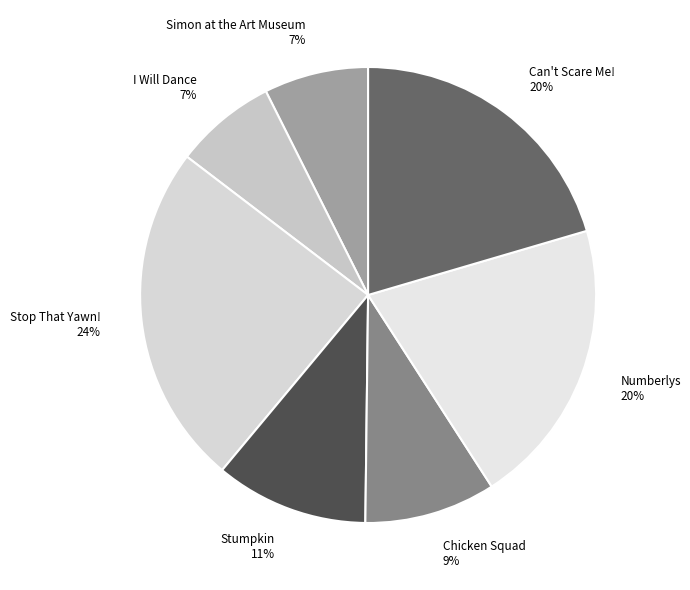

Between I Will Dance 7% and Stop That Yawn! 24%, which is larger?

Stop That Yawn! 24%